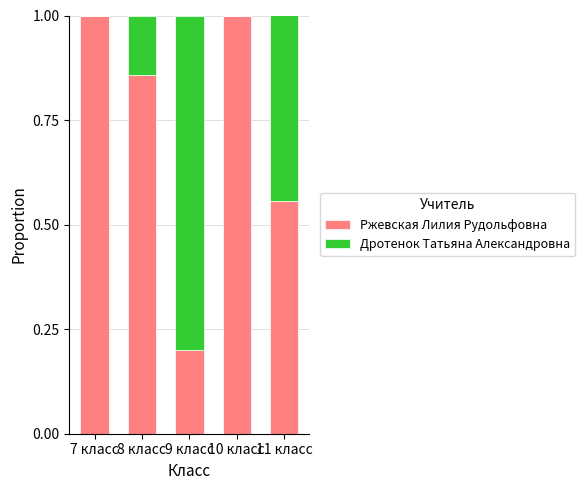

What is the maximum value for Ржевская Лилия Рудольфовна?

1.0